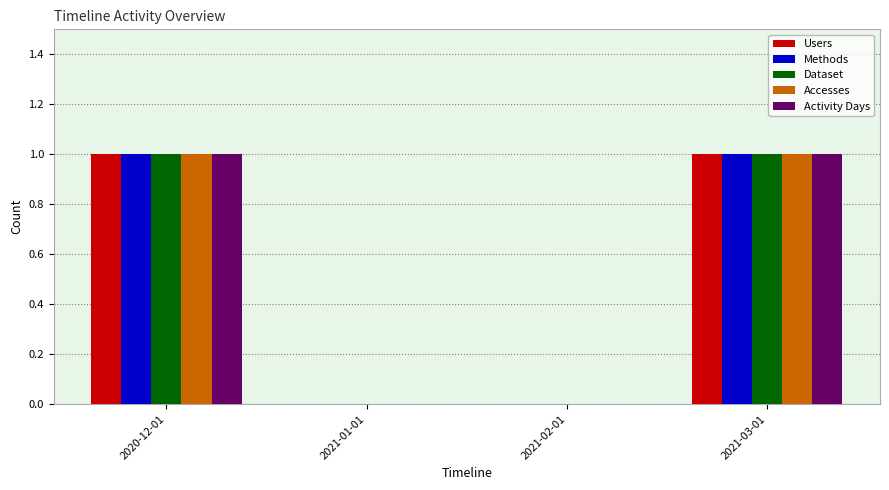

The value of Activity Days at 2020-12-01 is 1. True or false?

True